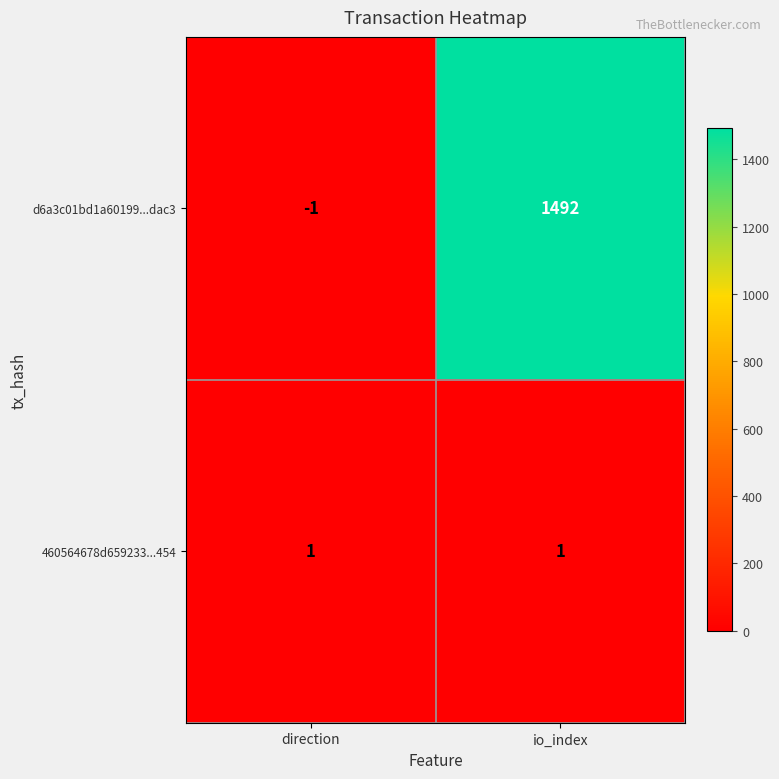

Rank the series by their average value, from highest to lowest.

d6a3c01bd1a60199...dac3, 460564678d659233...454